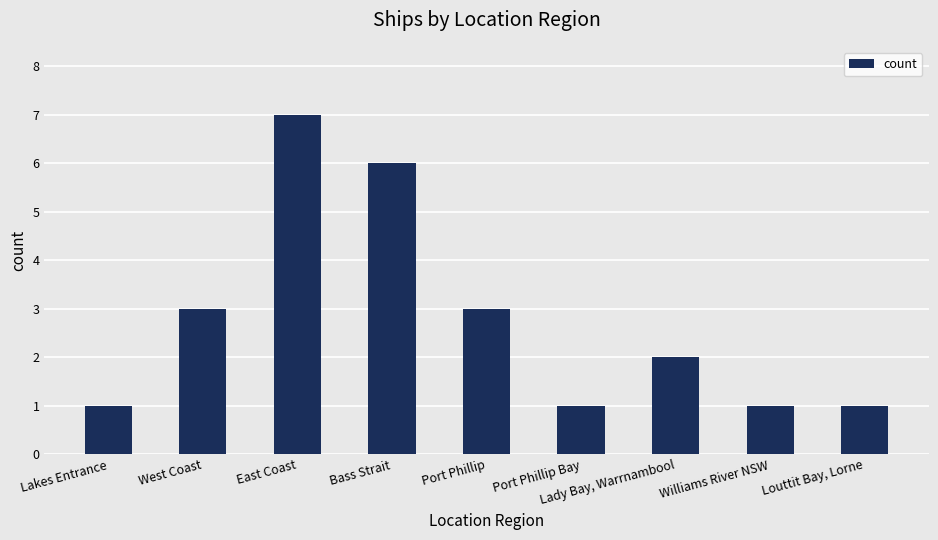

What is the difference between the values at Bass Strait and West Coast?

3